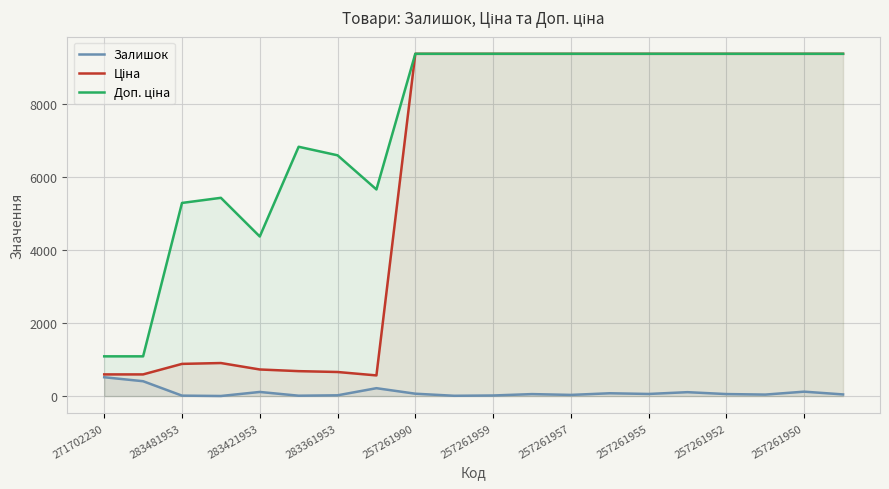

What is the highest value of the Доп. ціна series?

9379.3